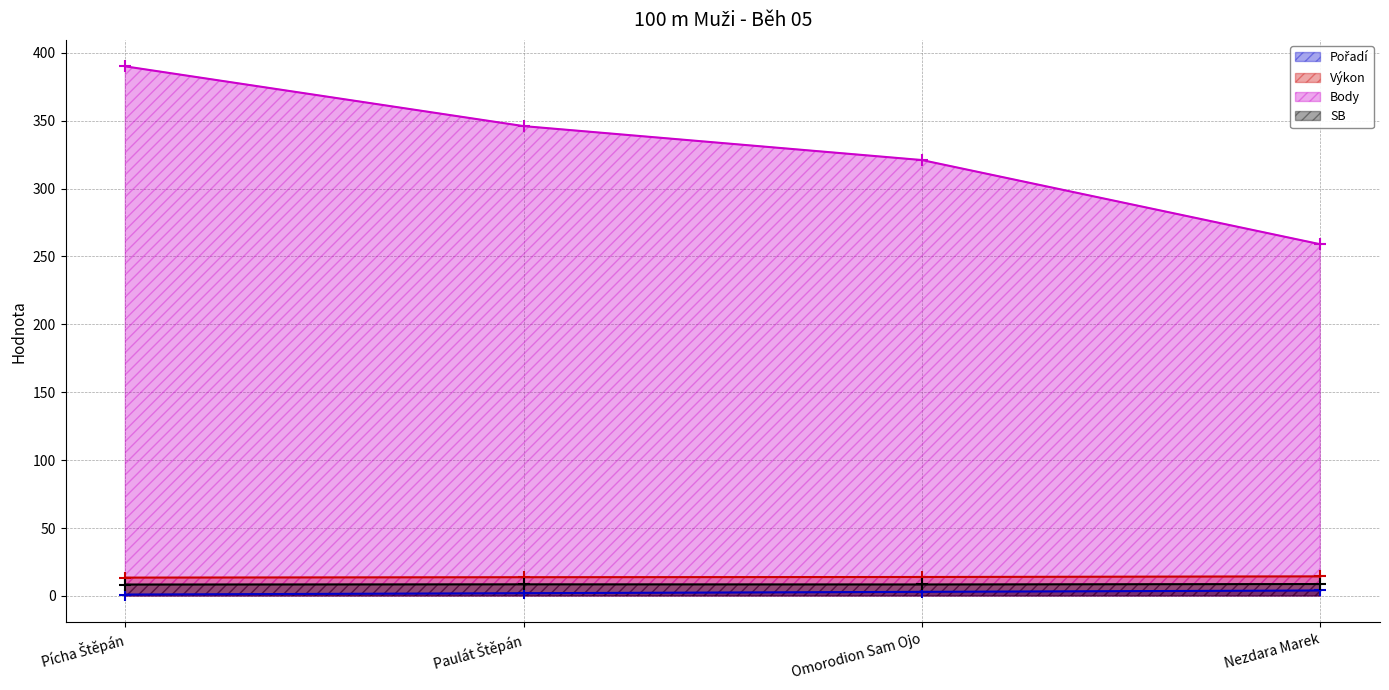

Rank the categories by SB value from highest to lowest.

Nezdara Marek, Paulát Štěpán, Omorodion Sam Ojo, Pícha Štěpán